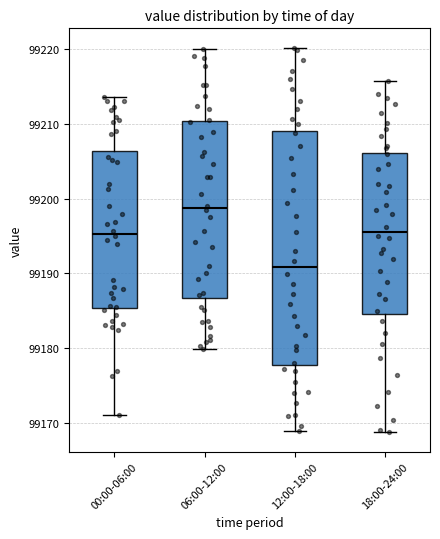

Reading left to right, read every box against the y-axis: the position of its median line, the range the box covers, and the ends of its whiskers. The values are not printed on the chart, so give them approximately, as read against the axis.

00:00-06:00: median 99195, box 99185 to 99206, whiskers 99171 to 99214
06:00-12:00: median 99199, box 99187 to 99210, whiskers 99180 to 99220
12:00-18:00: median 99191, box 99178 to 99209, whiskers 99169 to 99220
18:00-24:00: median 99196, box 99185 to 99206, whiskers 99169 to 99216